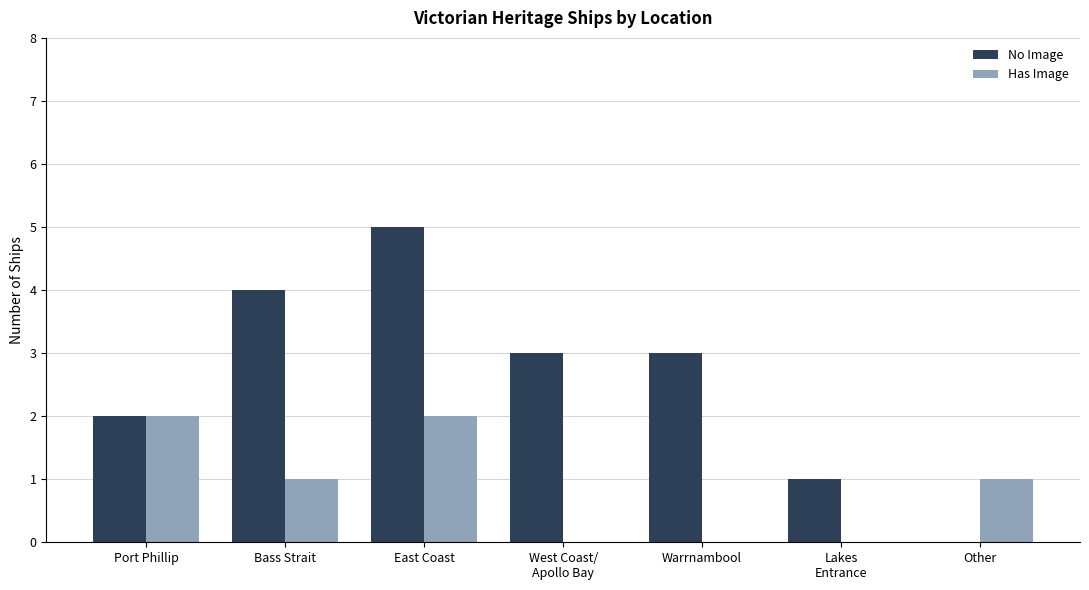

Reading left to right, what are all the values shown in this chart?

No Image: Port Phillip=2	Bass Strait=4	East Coast=5	West Coast/
Apollo Bay=3	Warrnambool=3	Lakes
Entrance=1	Other=0
Has Image: Port Phillip=2	Bass Strait=1	East Coast=2	West Coast/
Apollo Bay=0	Warrnambool=0	Lakes
Entrance=0	Other=1